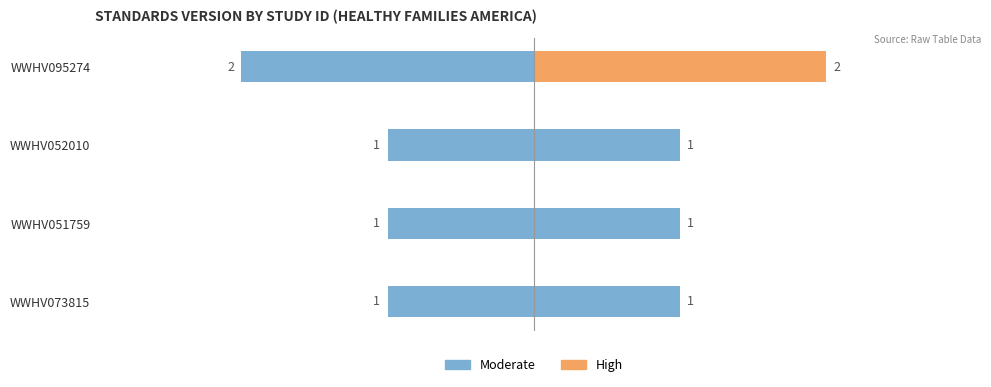

Which series has the widest spread of values?

Moderate Rating